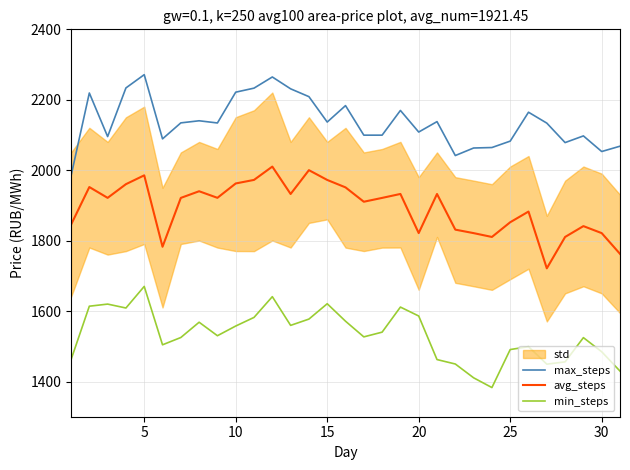

True or false: max_steps and min_steps cross at least once.

False